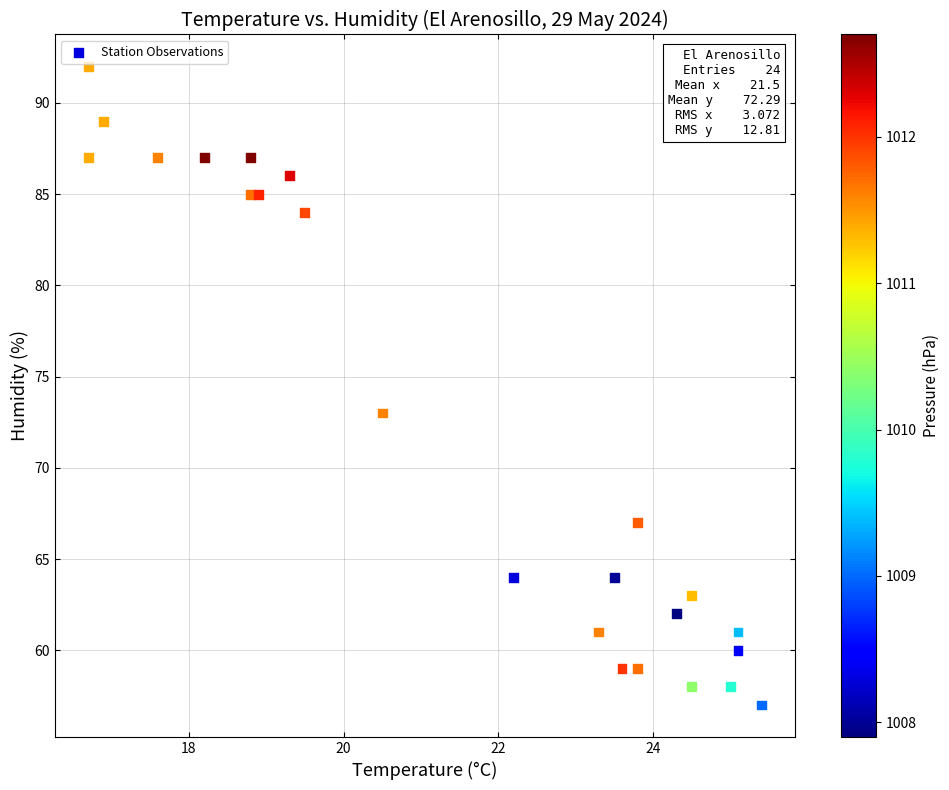

What is the range of Y values (max minus min)?

35